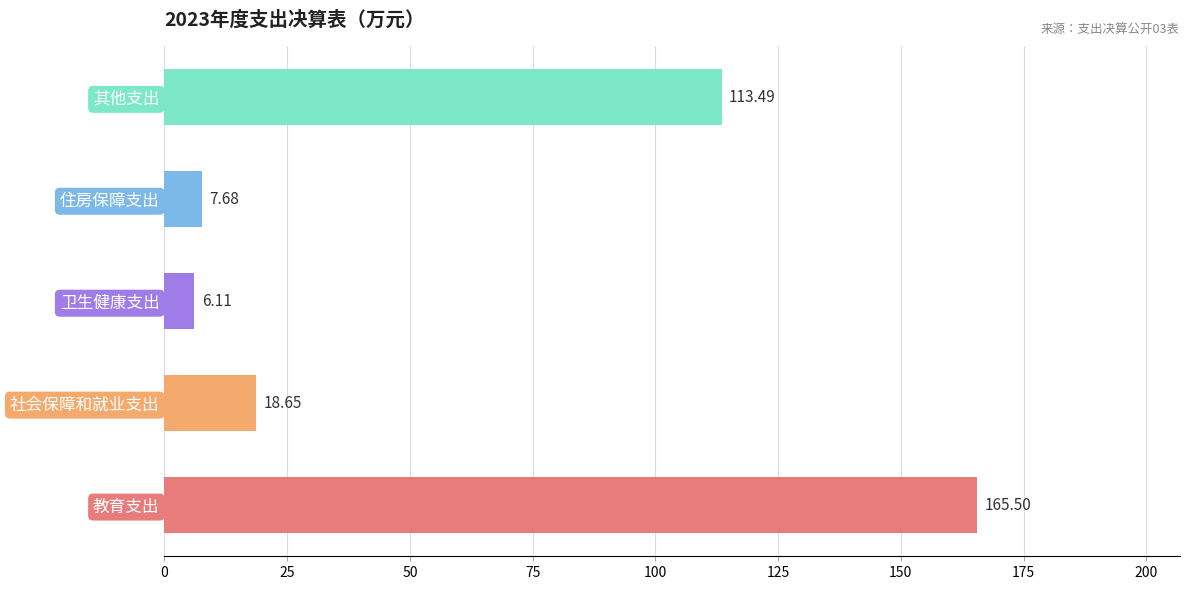

What is the average value?

62.3